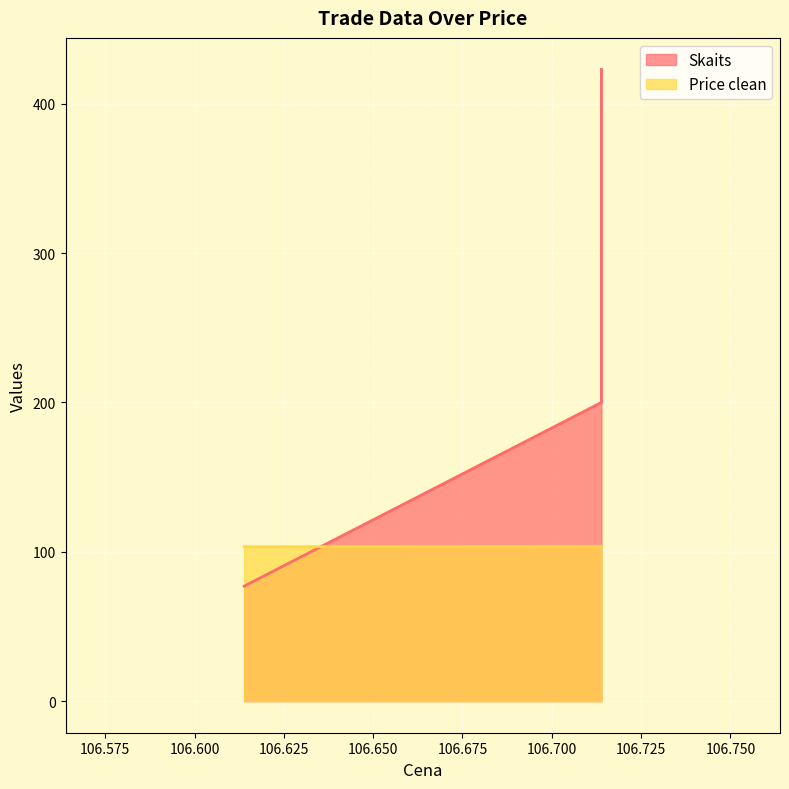

Is the value of Skaits at 106.613889 greater than the value of Price clean at 106.613889?

No